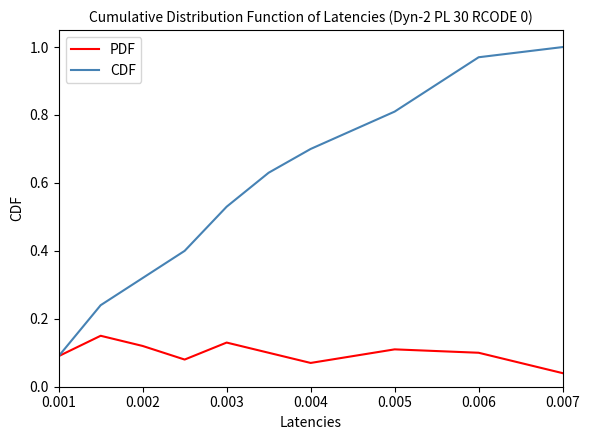

True or false: CDF has more than 2 interior local peaks.

False